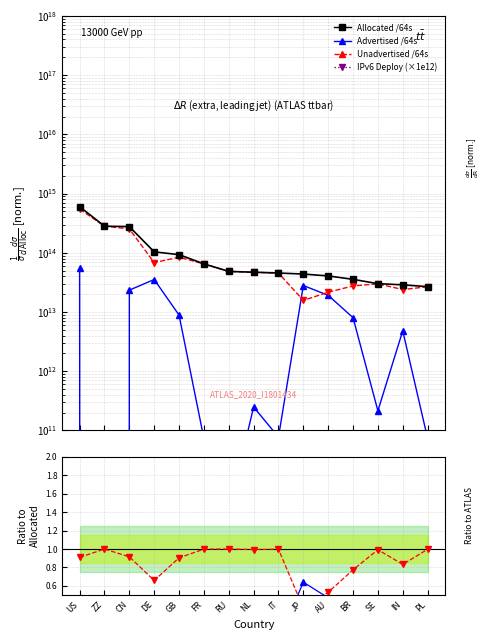

How many lines are shown in the chart?

3